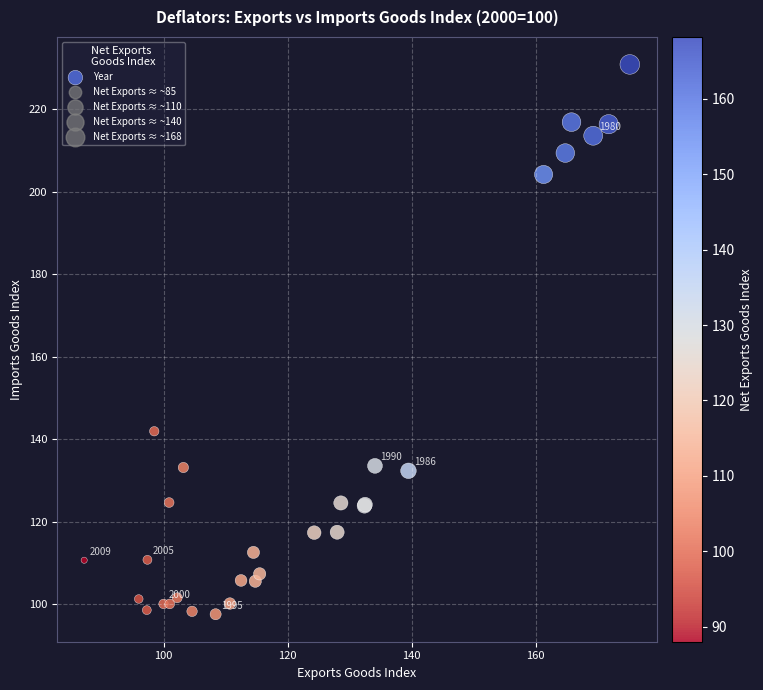

What Y value in the scatter plot is closest to 164?

141.9